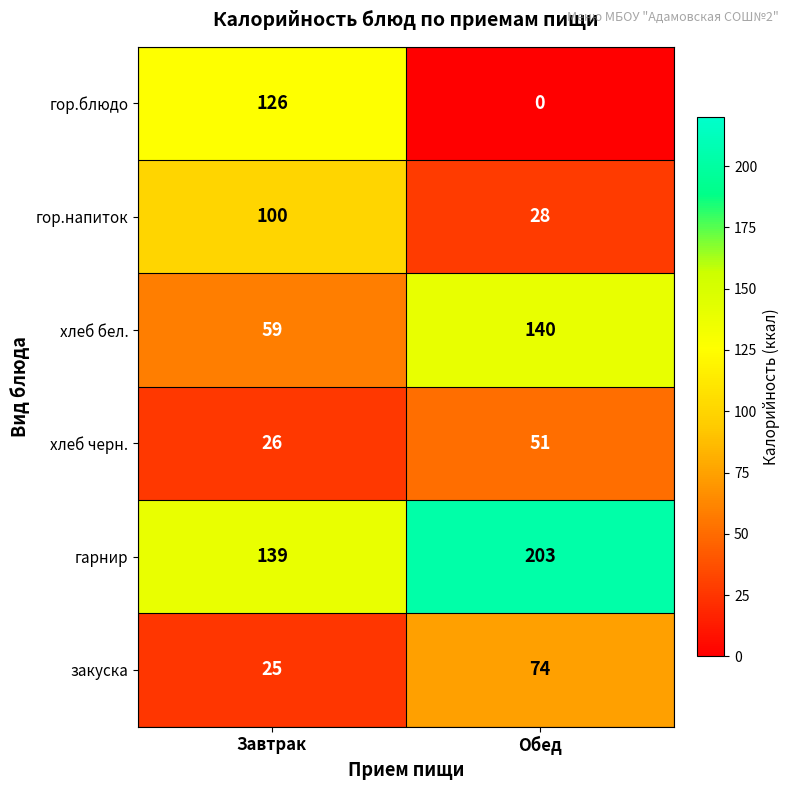

What is the sum of the хлеб черн. values at Обед and Завтрак?

77